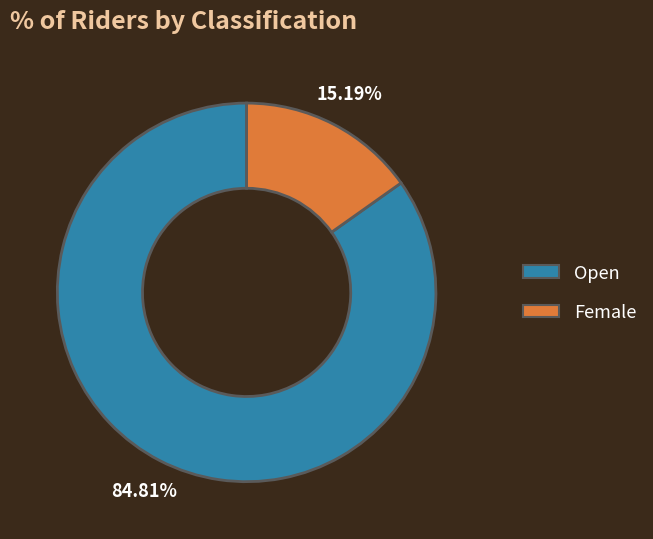

To the nearest percent, what is the combined percentage of Female and Open?

100%